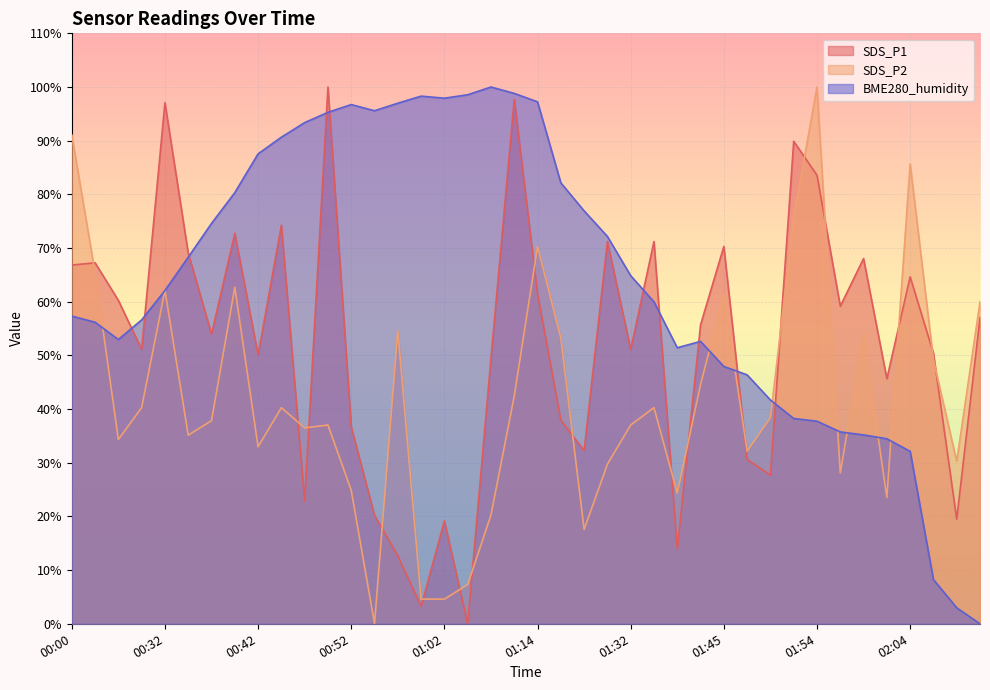

Which category has the highest value across all series?

00:49